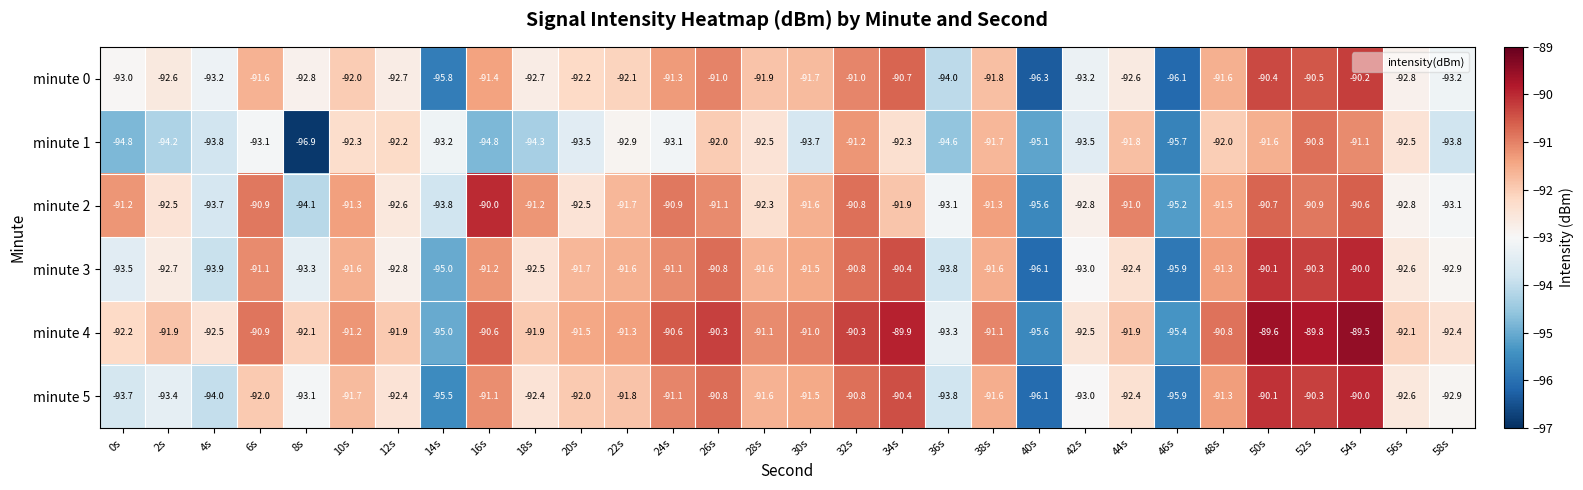

Where does the minute 4 series first go above -91?

6s